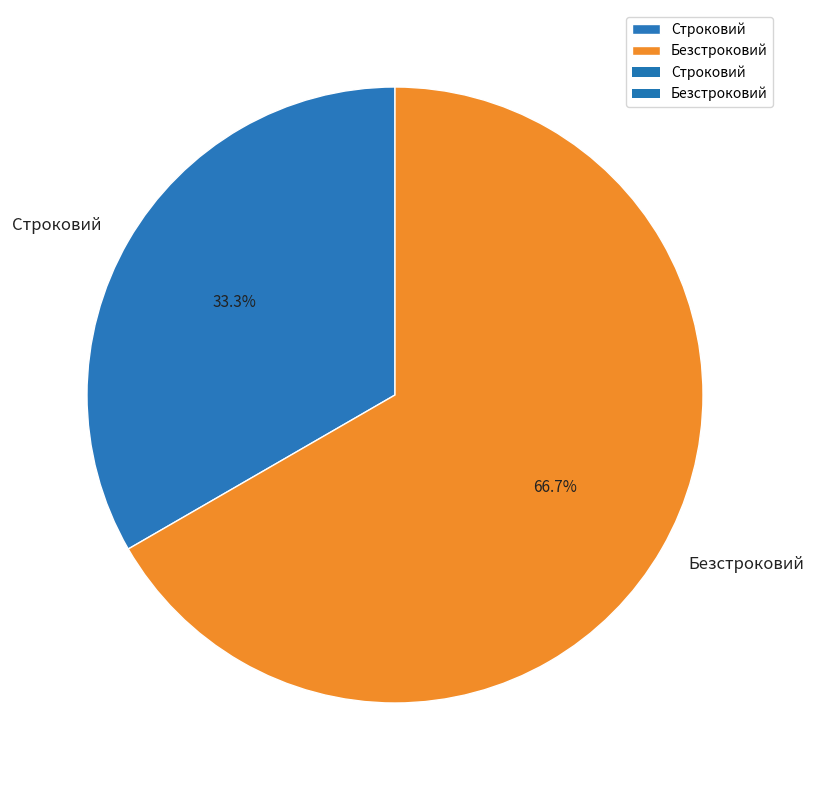

Which slice represents more than half of the pie?

Безстроковий